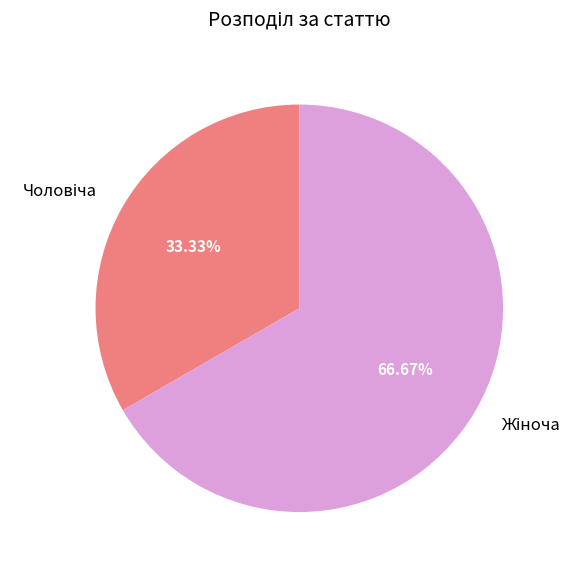

Does any single category account for the majority?

Yes